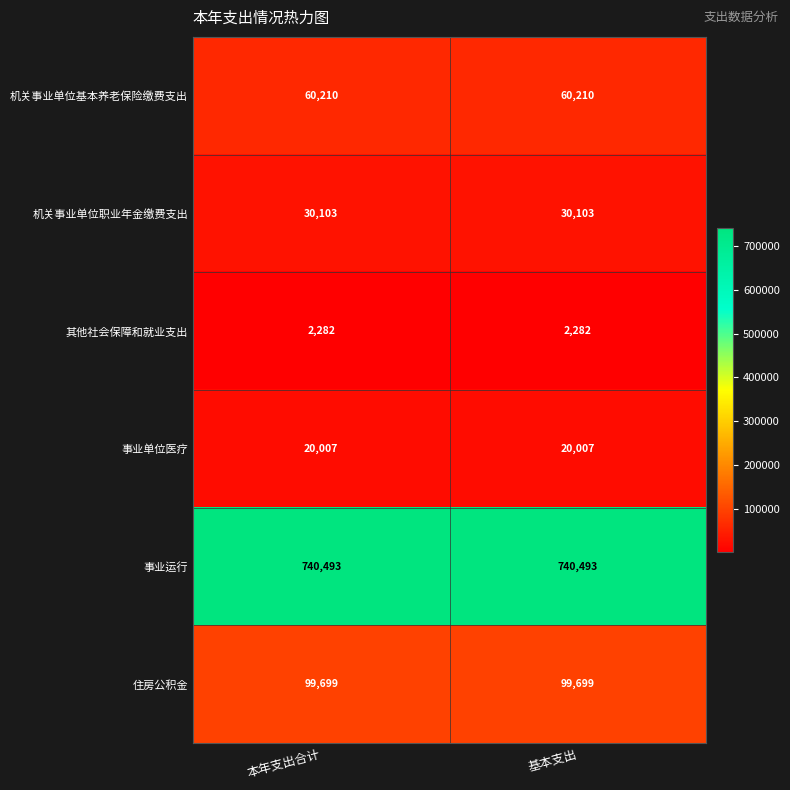

True or false: 事业运行 has a value of 1275082 at 本年支出合计.

False